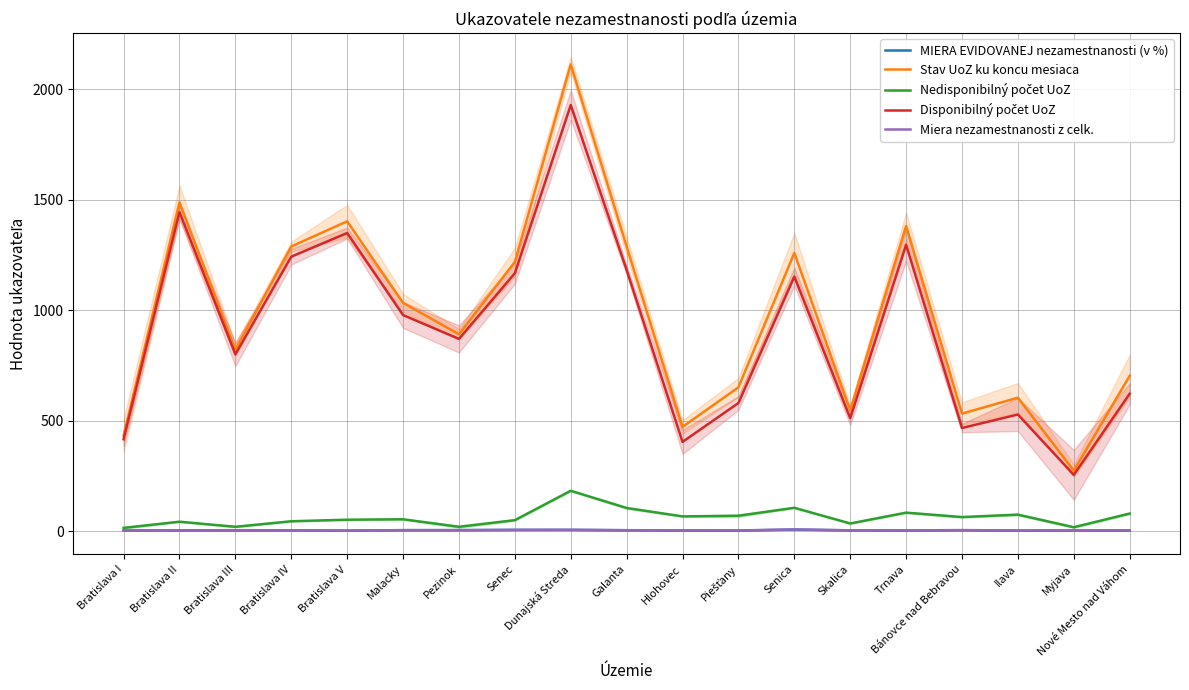

What is the highest value of the MIERA EVIDOVANEJ nezamestnanosti (v %) series?

8.2